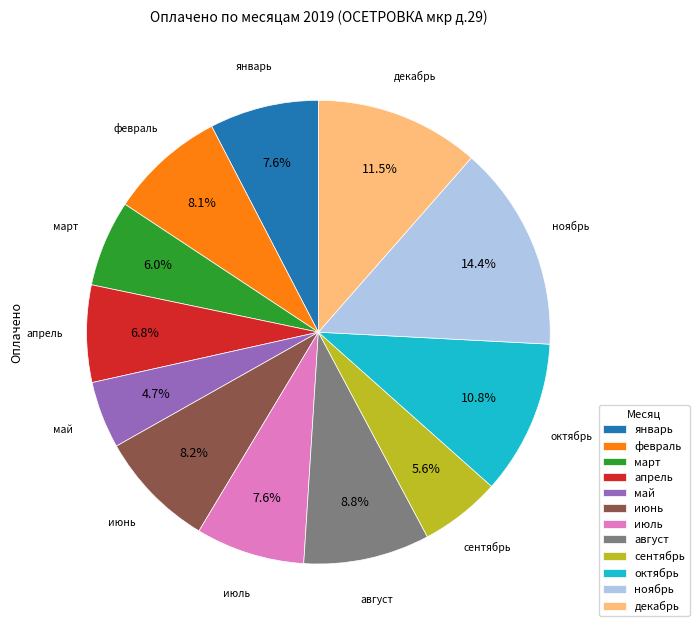

Combined, do сентябрь and октябрь account for over 50%?

No